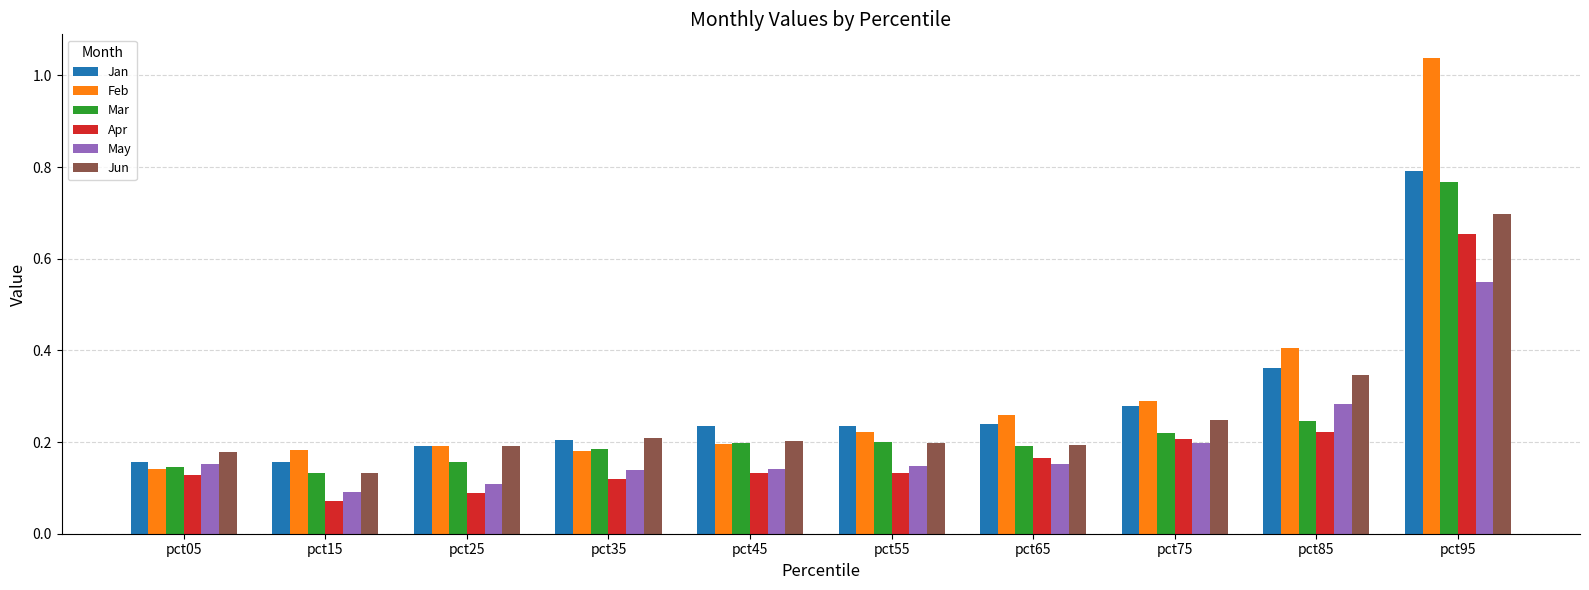

Which label corresponds to the largest value in the chart?

pct95